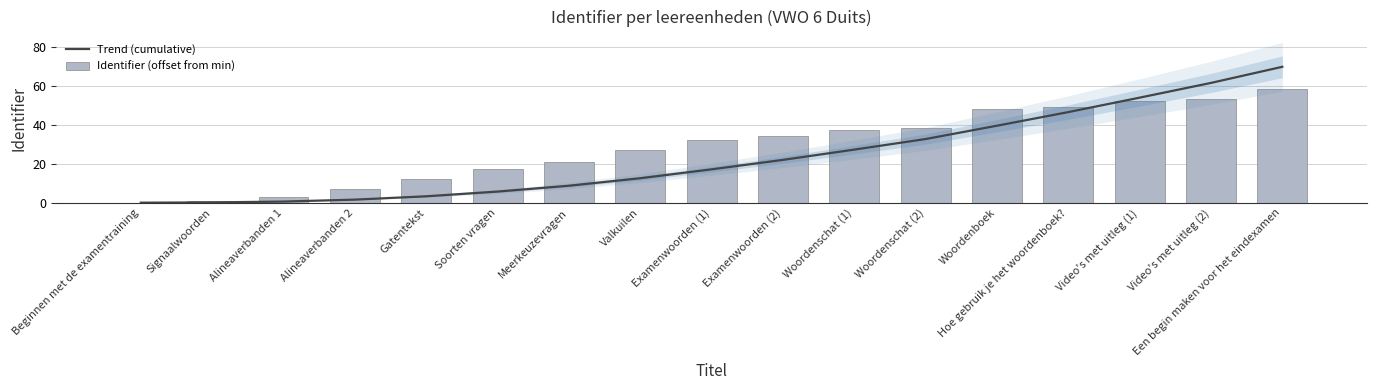

What is the difference between the maximum and second lowest values in the Identifier (offset from min) series?

57.0